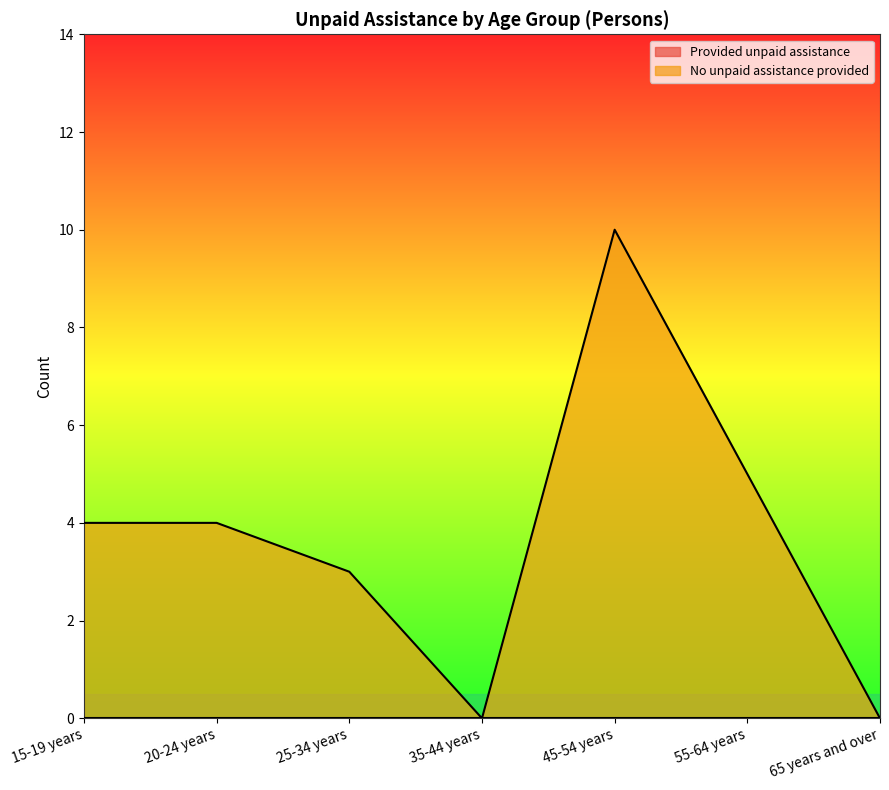

Reading left to right, what are all the values shown in this chart?

4	4	3	0	10	5	0